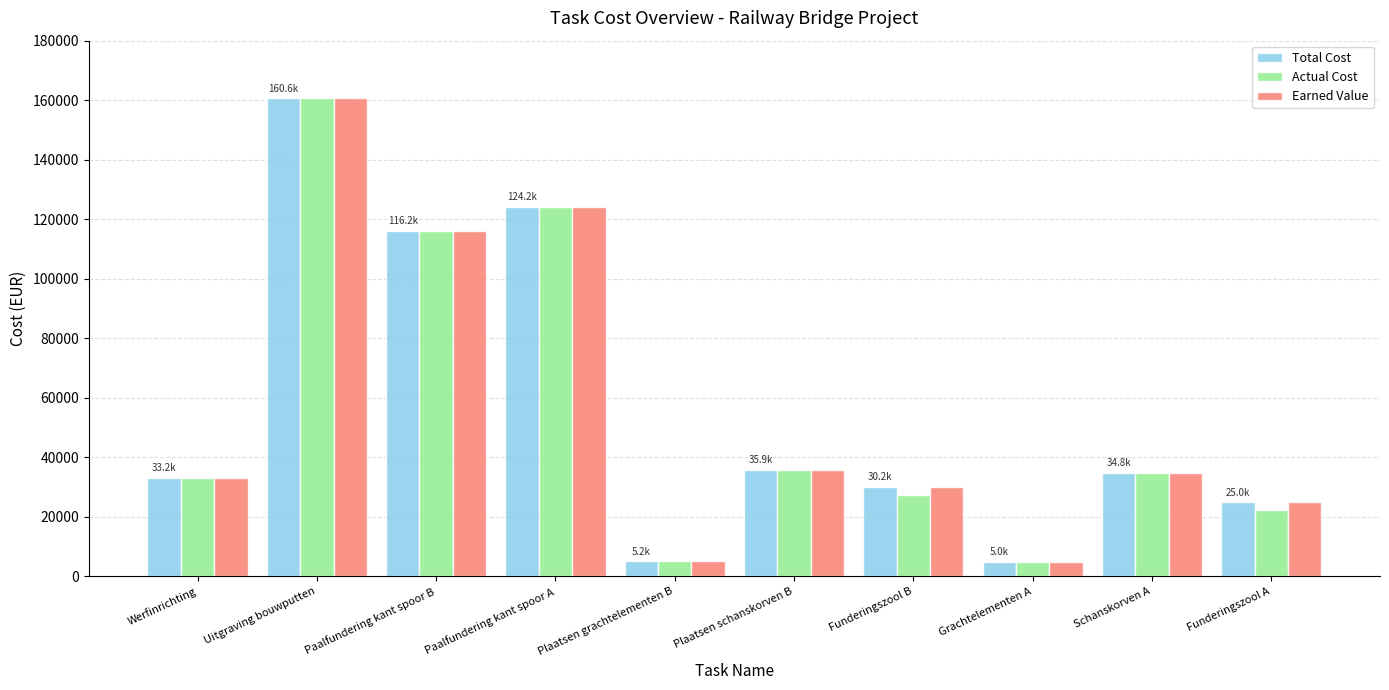

What is the minimum value for Actual Cost?

5017.8